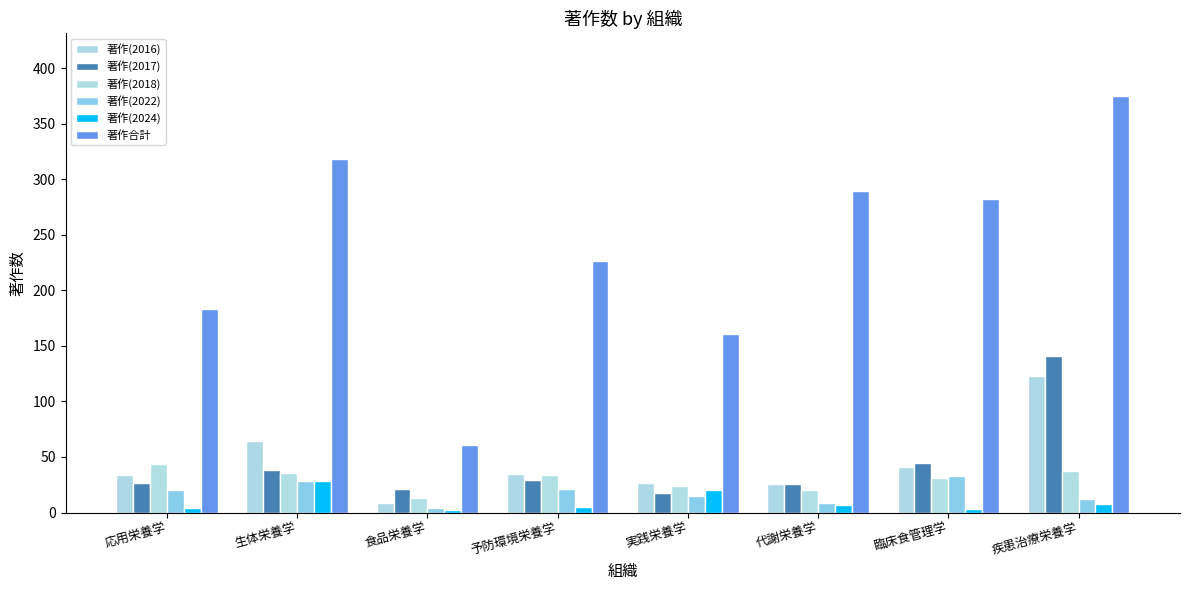

At which category does the chart reach its peak across all series?

疾患治療栄養学